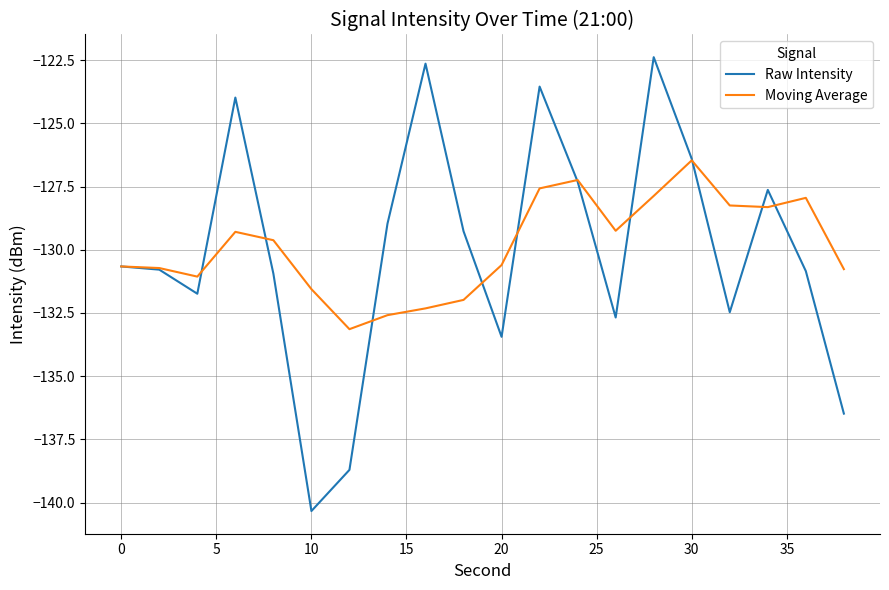

What are all the series names shown in the legend?

Raw Intensity, Moving Average